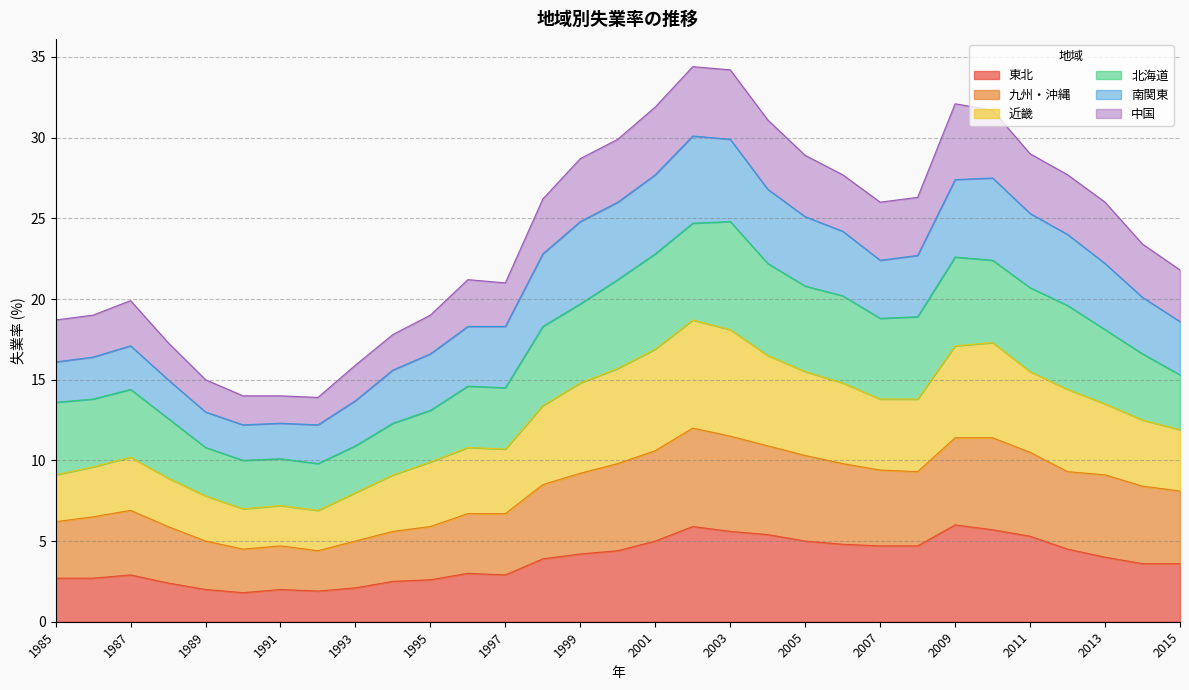

What is the spread (max minus min) of values at 2001?

26.9